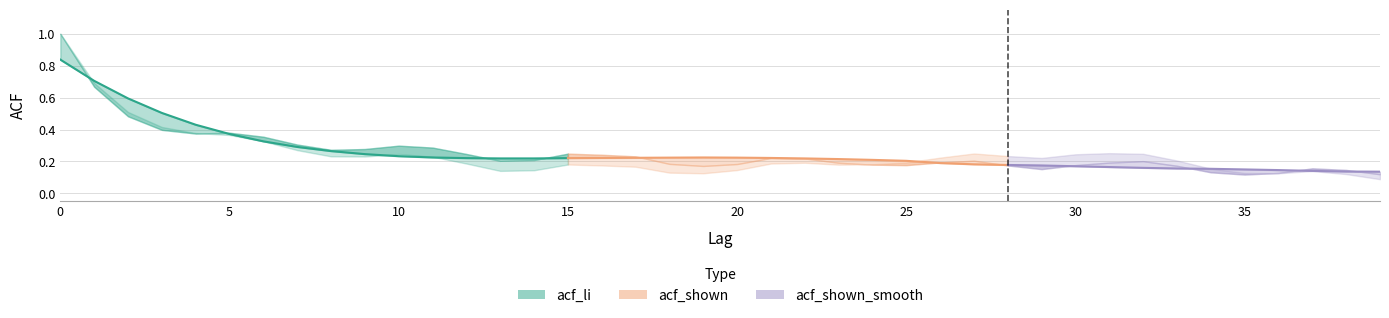

Is the value of acf_shown at 6 greater than the value of acf_li at 36?

Yes